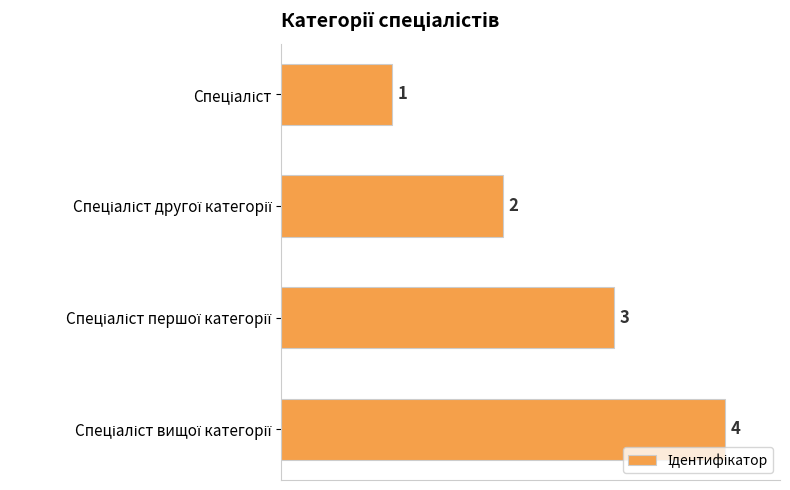

What is the difference between the maximum and minimum values?

3